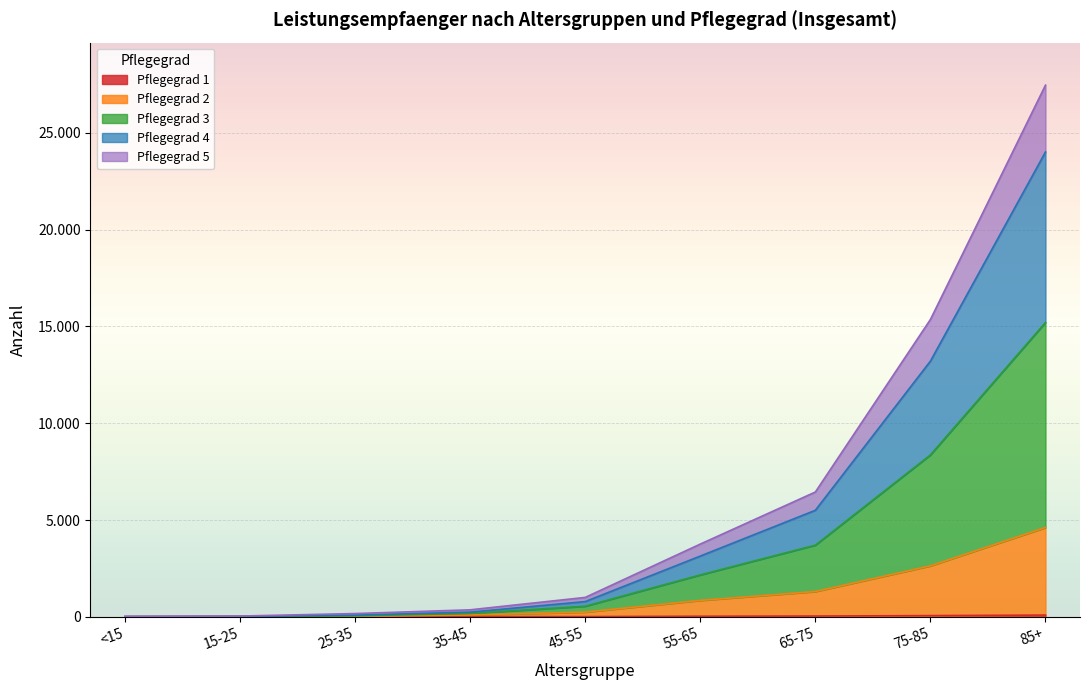

What is the label of the 9th point from the right?

<15